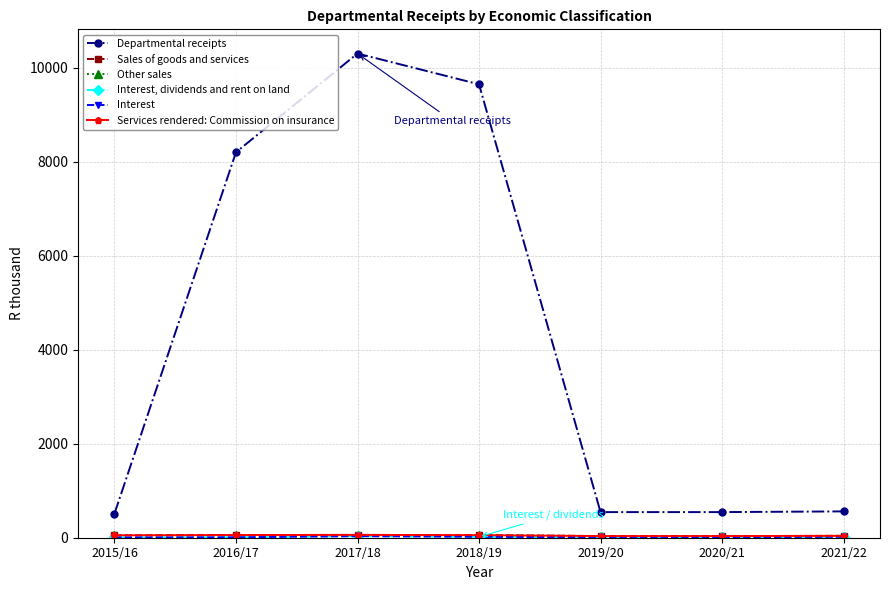

Where is Sales of goods and services nearest to the value 47?

2015/16